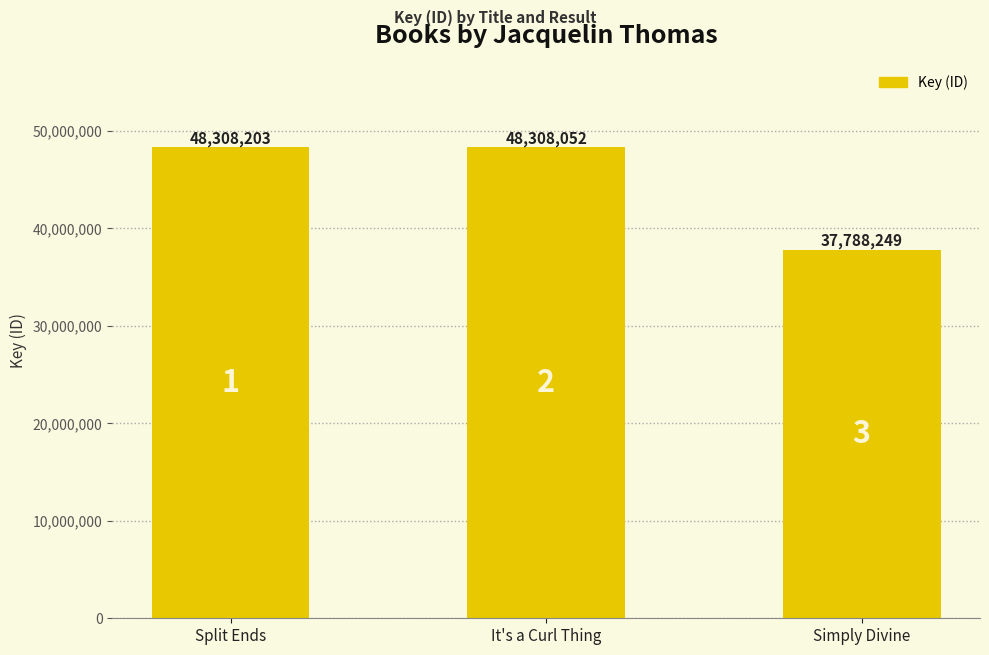

What is the change in value from Split Ends to Simply Divine?

-10519954